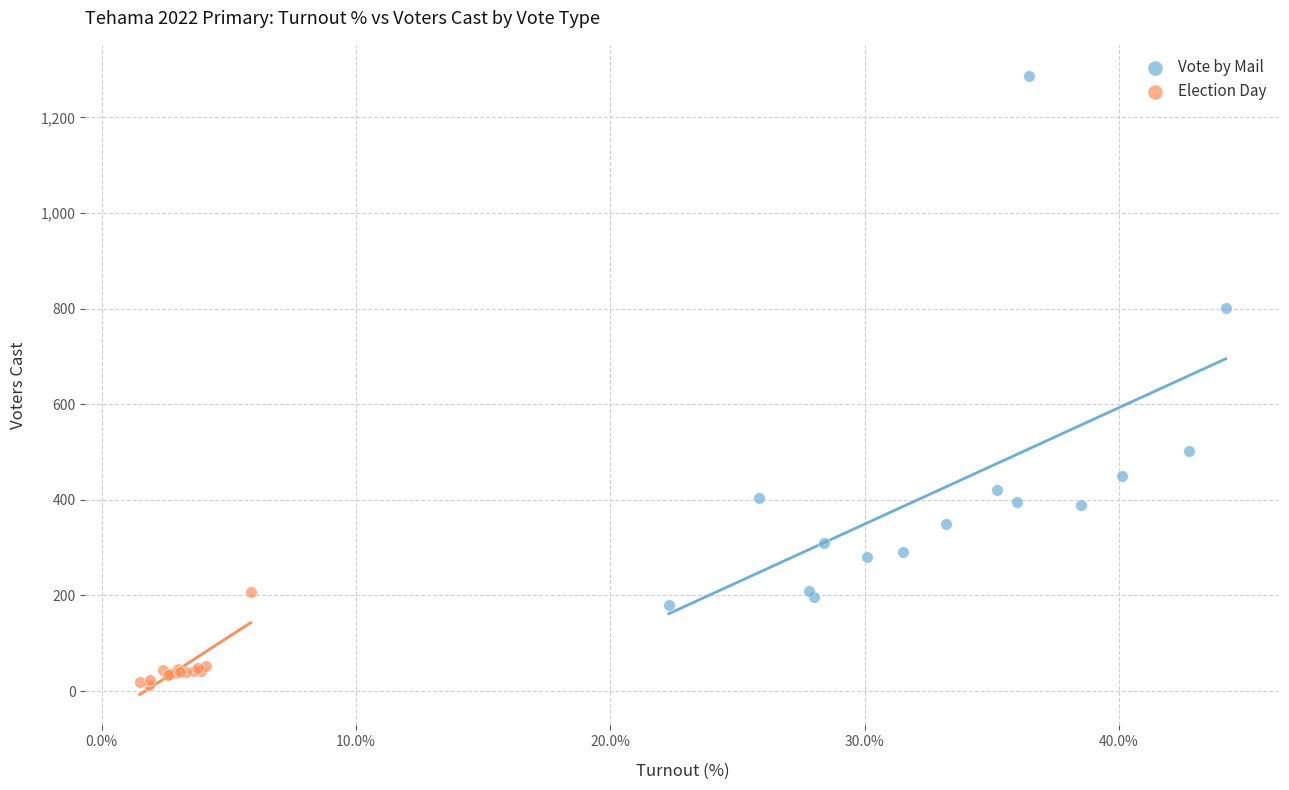

Which series reaches the minimum Y coordinate?

Election Day